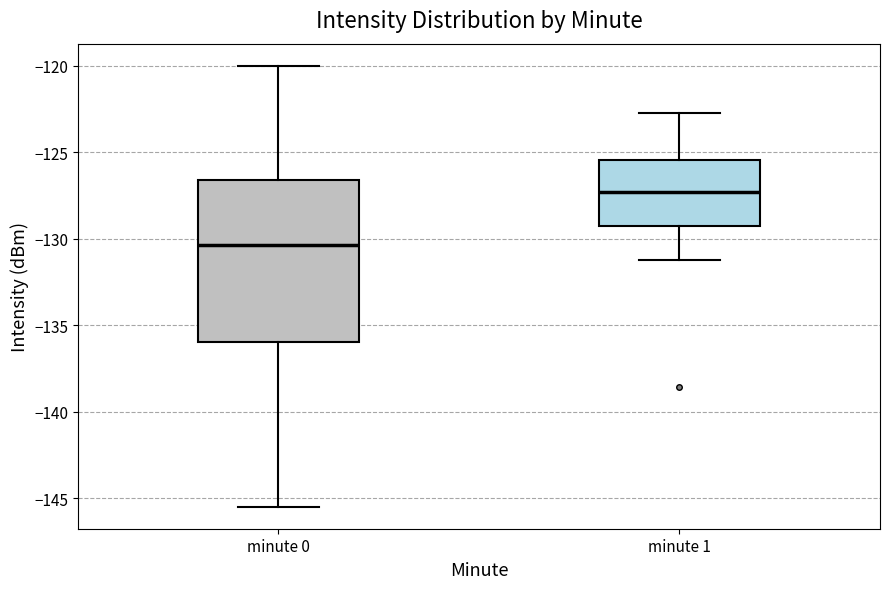

Which box has the lowest median line?

minute 0